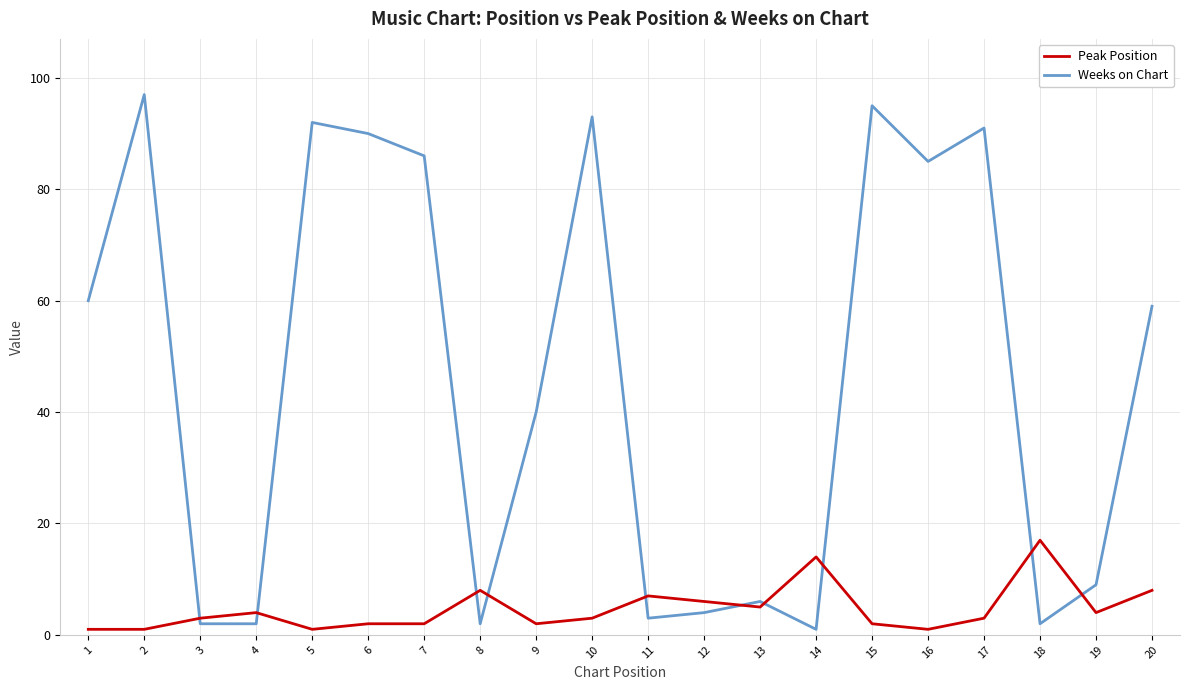

True or false: Weeks on Chart has a value of 2 at 18.

True